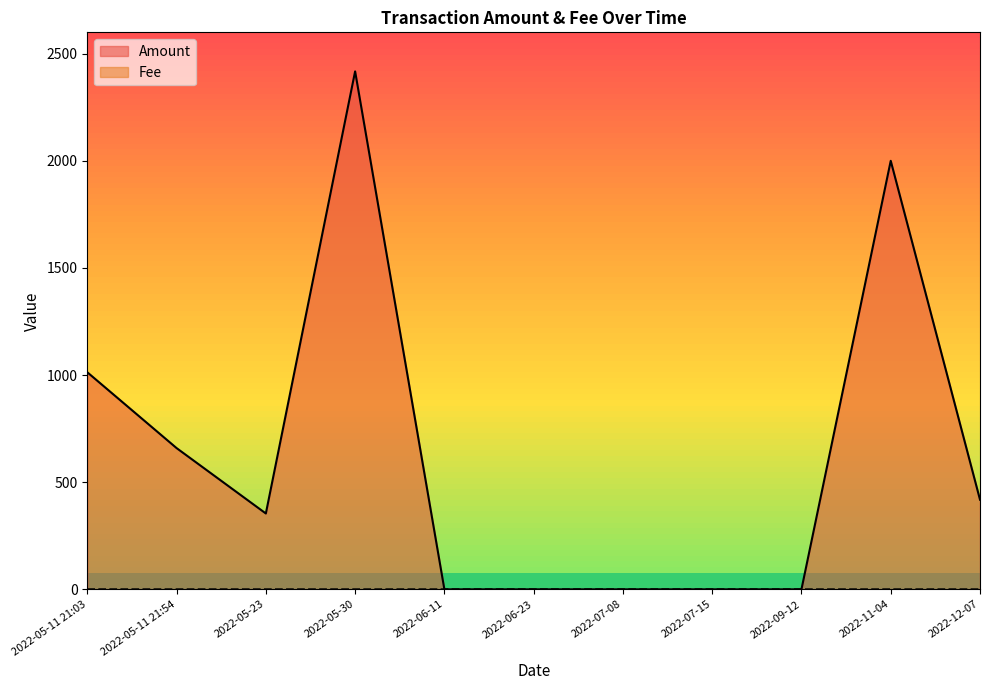

Between 2022-05-11 21:03 and 2022-06-11, which series saw the biggest shift?

Amount